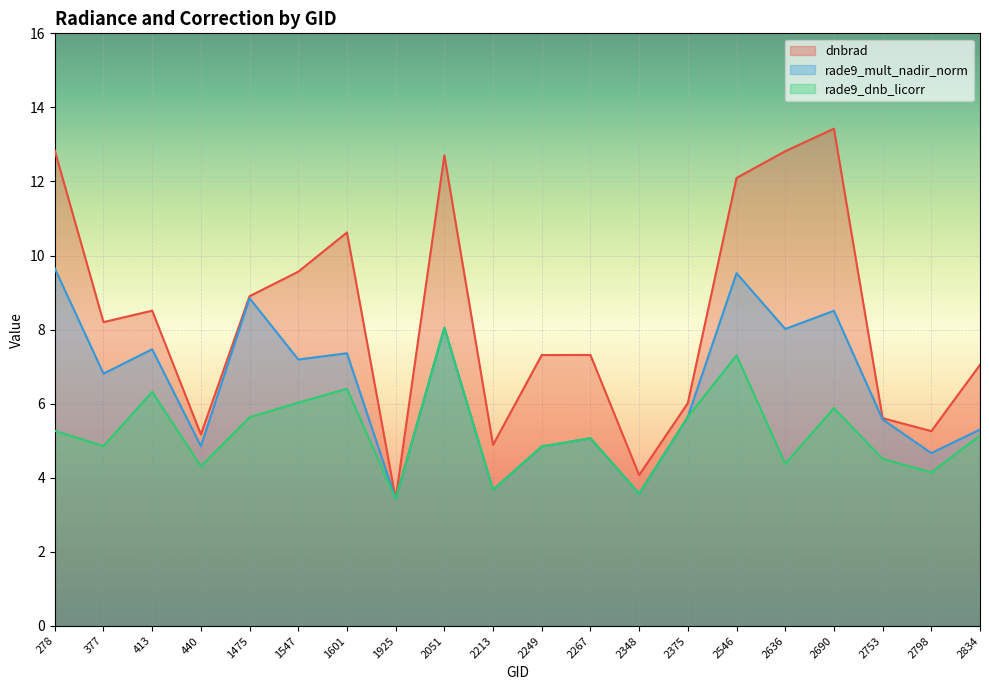

At which category is the sum across all series the highest?

2546